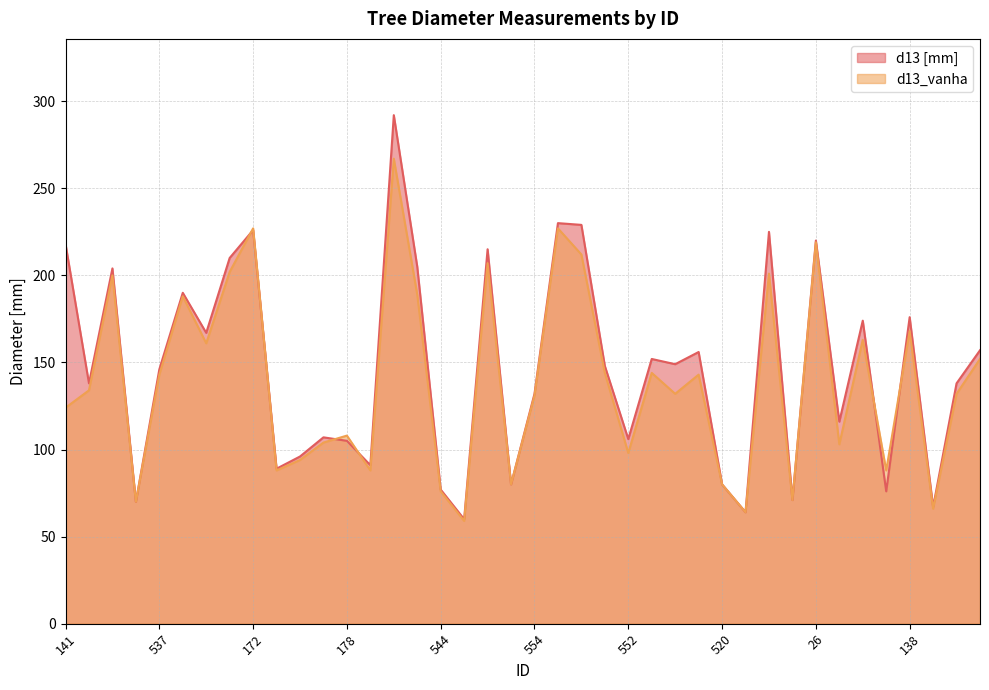

Rank the series by their maximum value, from lowest to highest.

d13_vanha, d13 [mm]